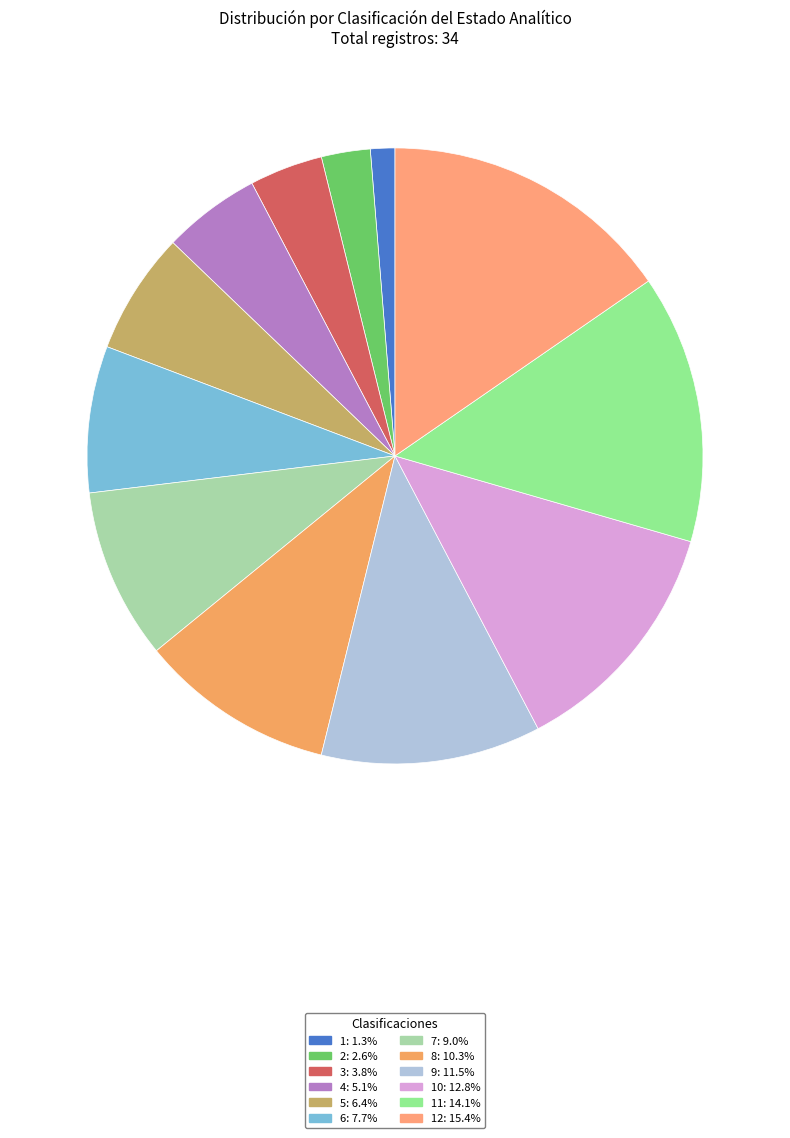

Which category has the smallest portion of the pie?

1